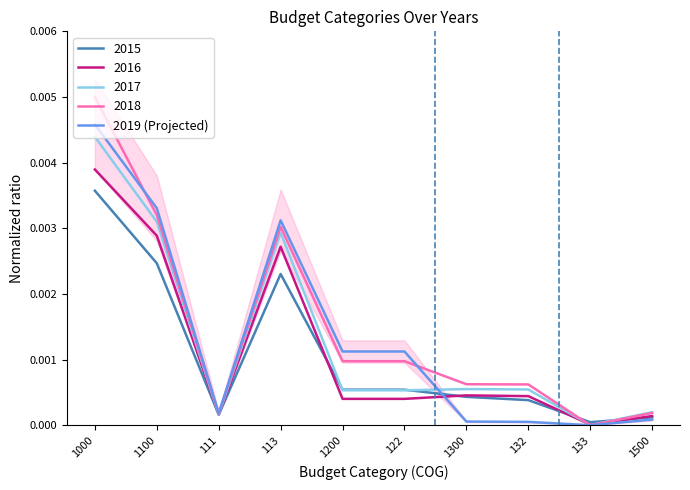

Is the value of 2018 at 1200 greater than the value of 2016 at 1000?

No